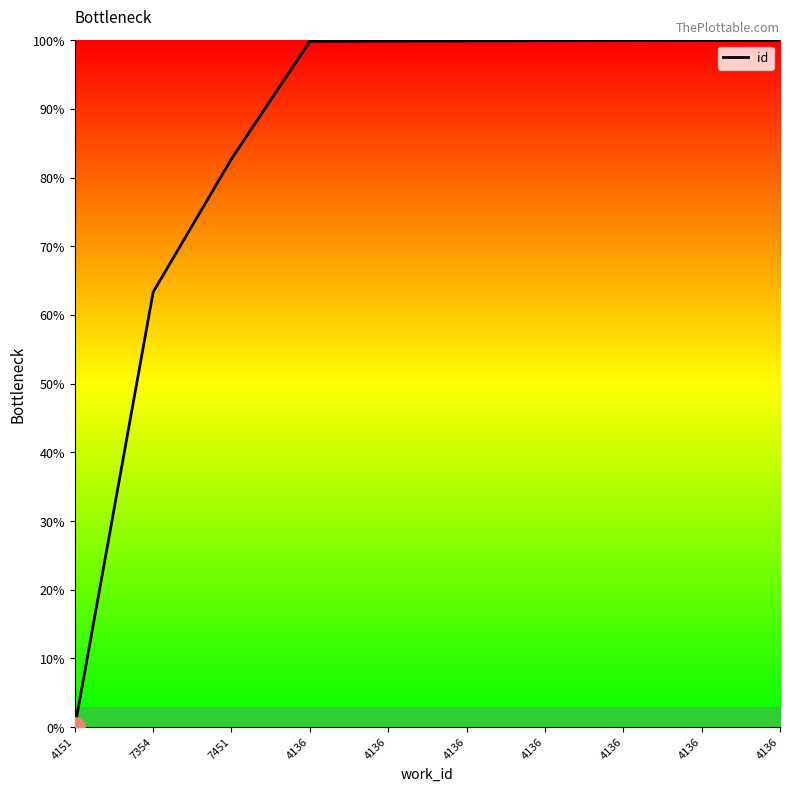

Does the chart display data point markers on the line(s)?

No